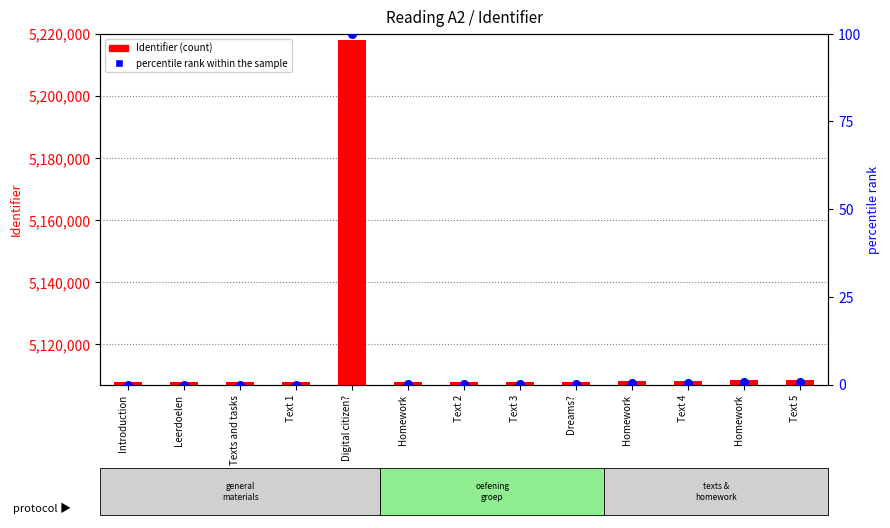

Which series contains the highest Y value?

Identifier